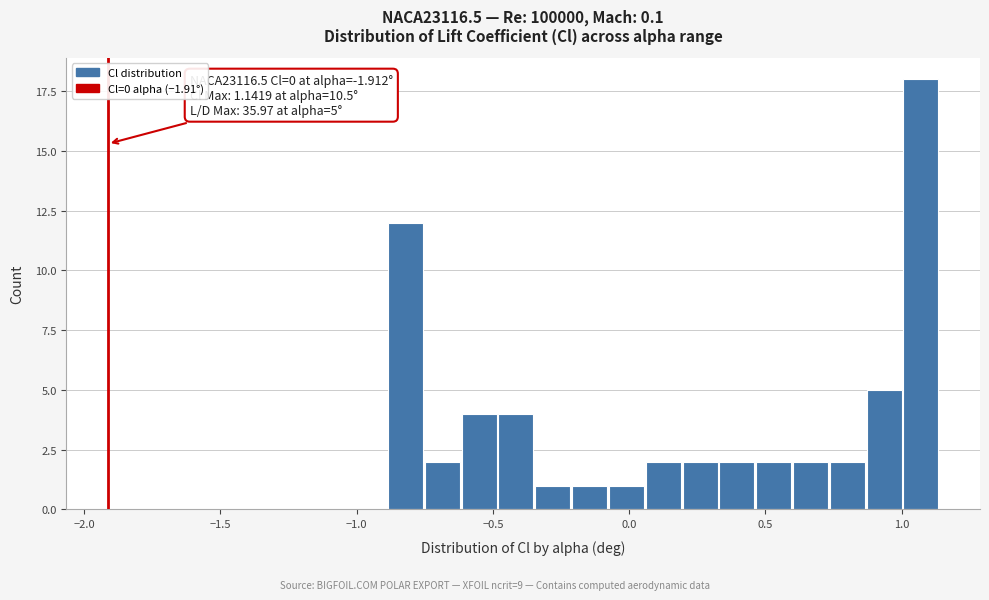

Read against the x-axis, roughly where is the centre of the tallest bar?

1.05